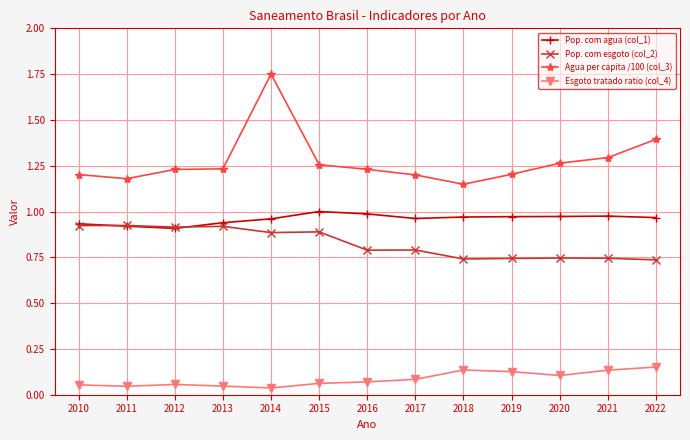

True or false: Esgoto tratado ratio (col_4) and Pop. com esgoto (col_2) intersect in this chart.

False